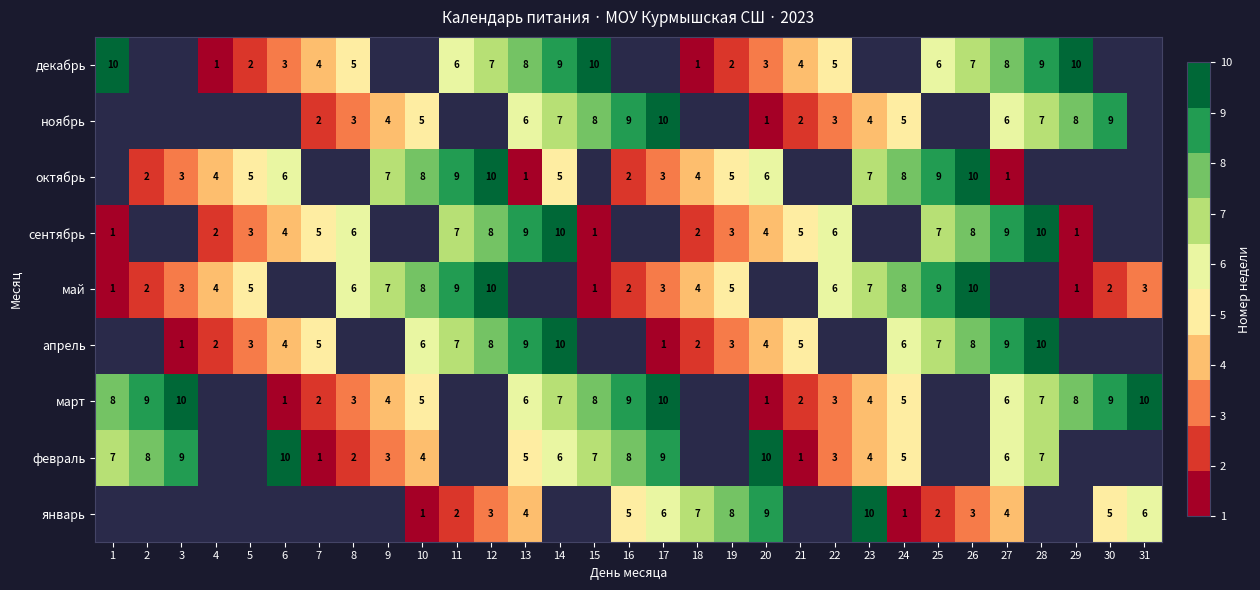

Is the value of март at 28 greater than the value of сентябрь at 14?

No